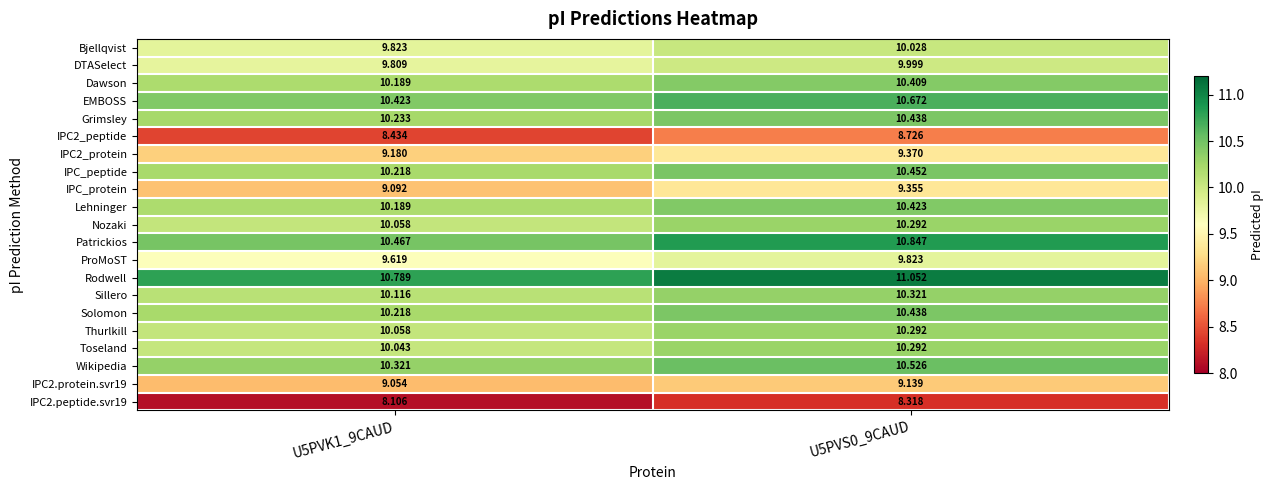

What is the smallest value displayed?

8.1